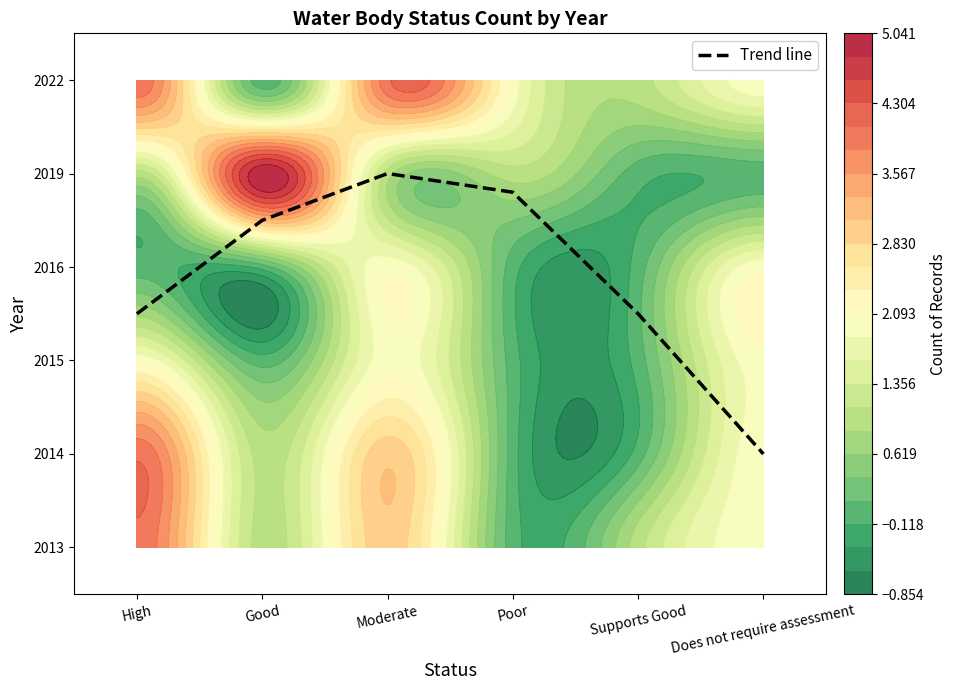

Reading left to right, transcribe all the data shown in this chart.

High=2.5	Good=3.5	Moderate=4.0	Poor=3.8	Supports Good=2.5	Does not require assessment=1.0